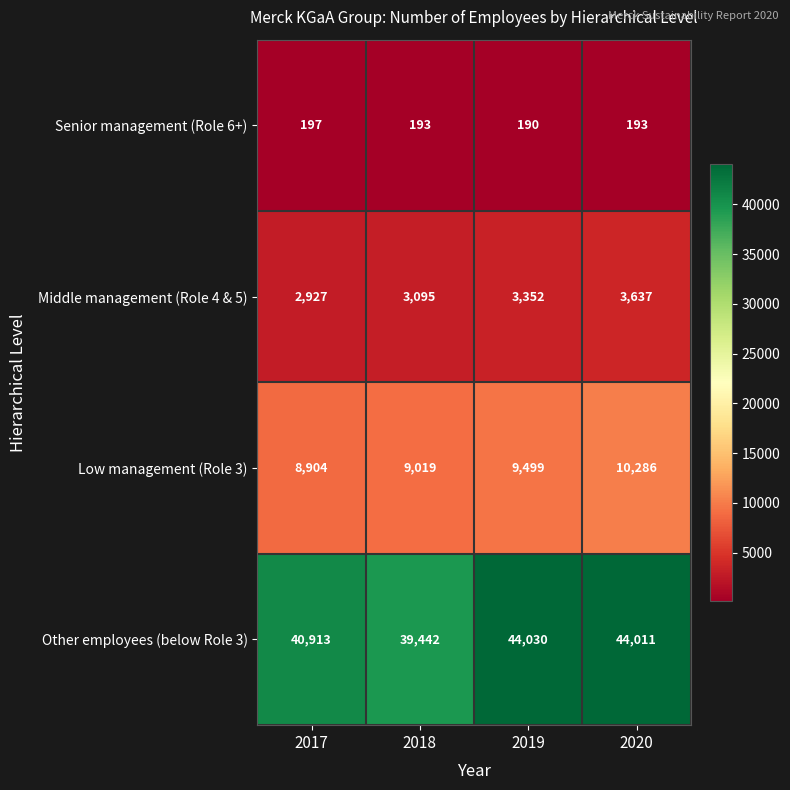

The Middle management (Role 4 & 5) series shows 4947 at 2019. True or false?

False